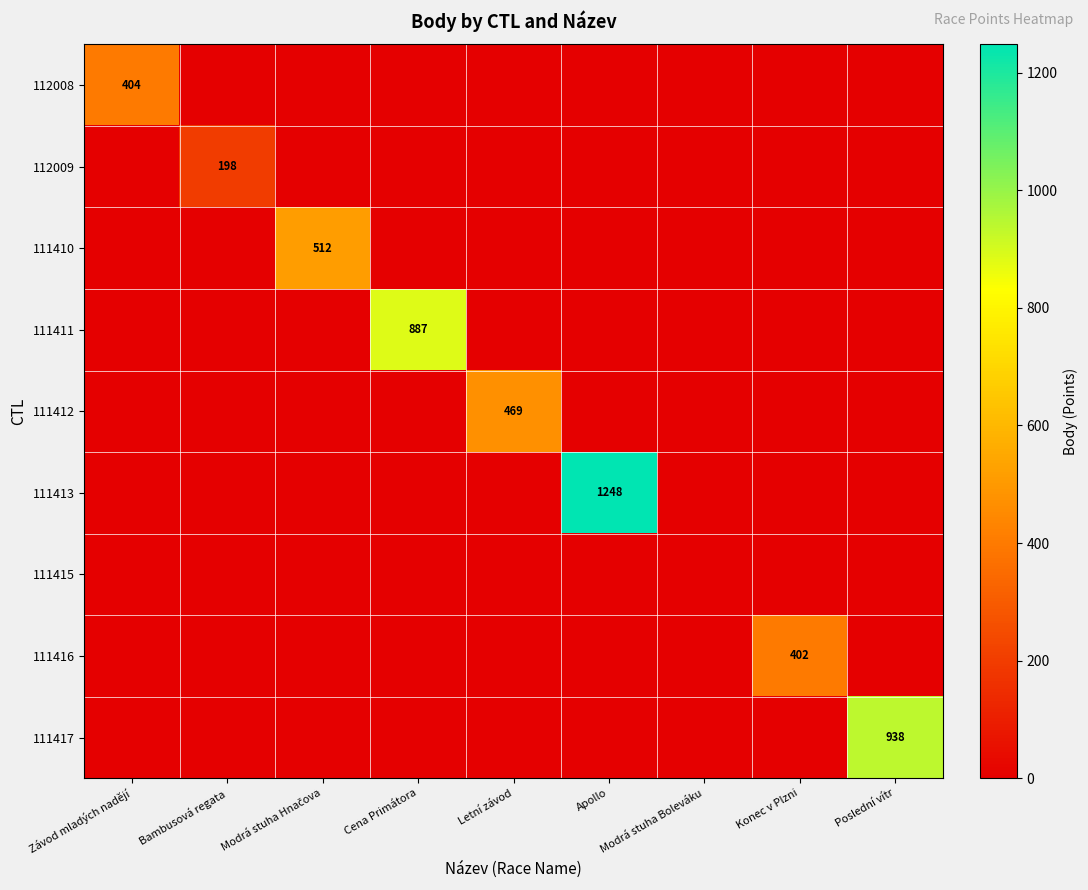

At Letní závod, list the series in order from smallest to largest.

112008, 112009, 111410, 111411, 111413, 111415, 111416, 111417, 111412